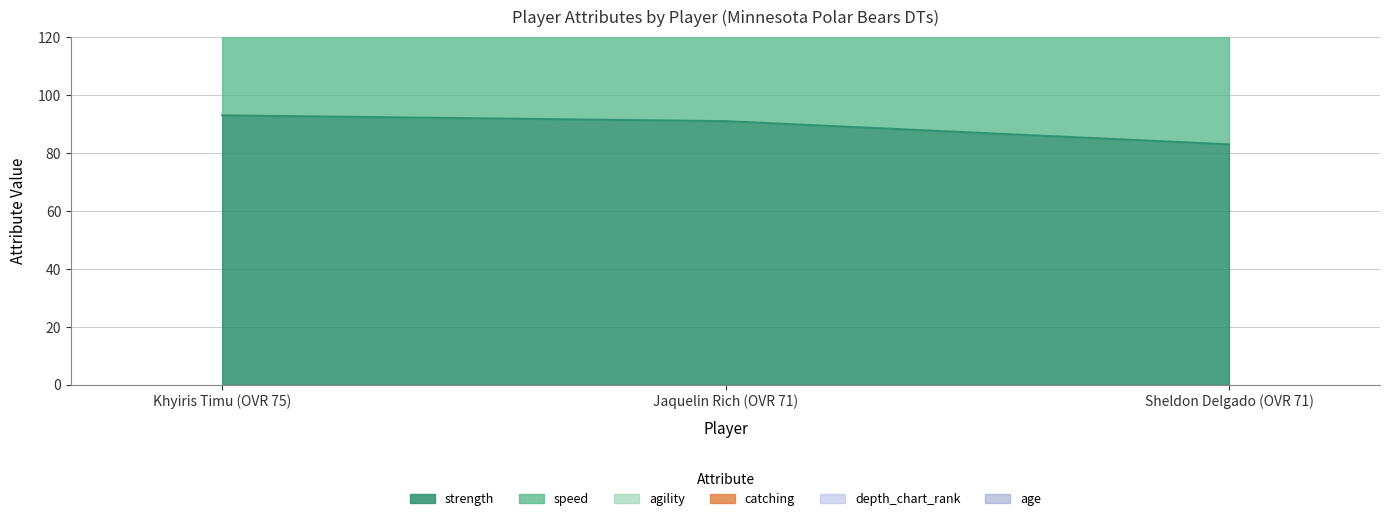

What is the value of the speed point at the 3rd from the left?

218